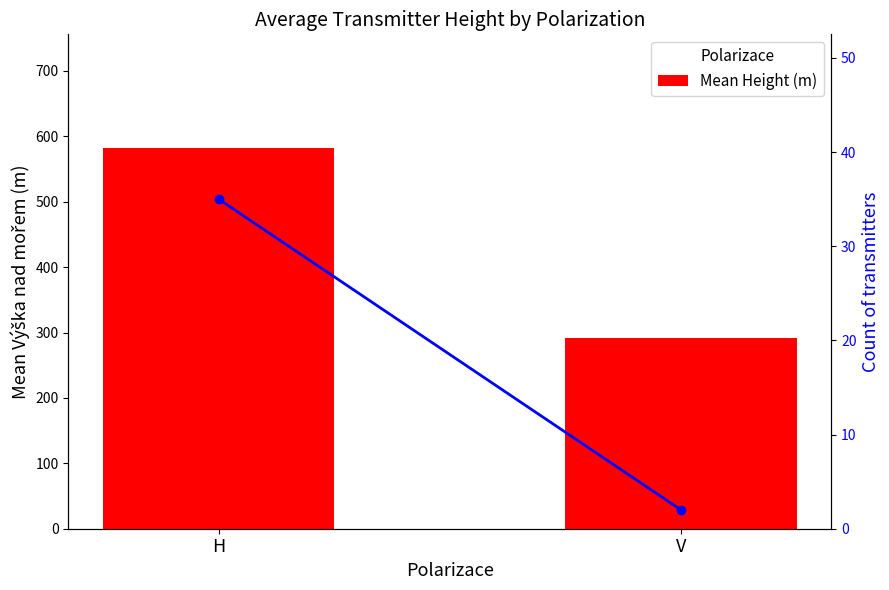

Rank the series by their maximum value, from lowest to highest.

Count, Mean Height